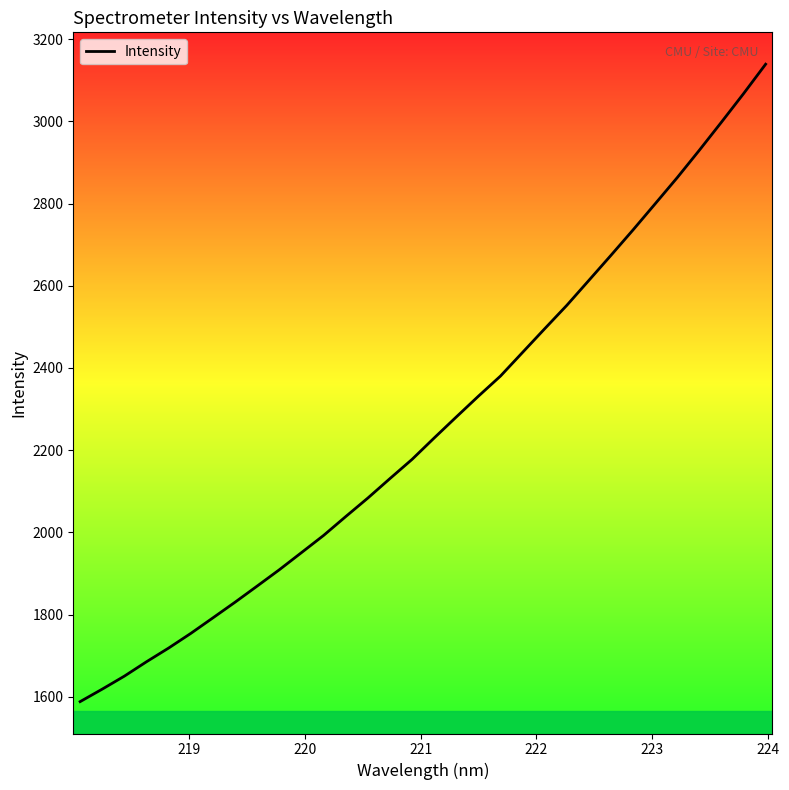

What is the minimum value shown in the chart?

1588.2